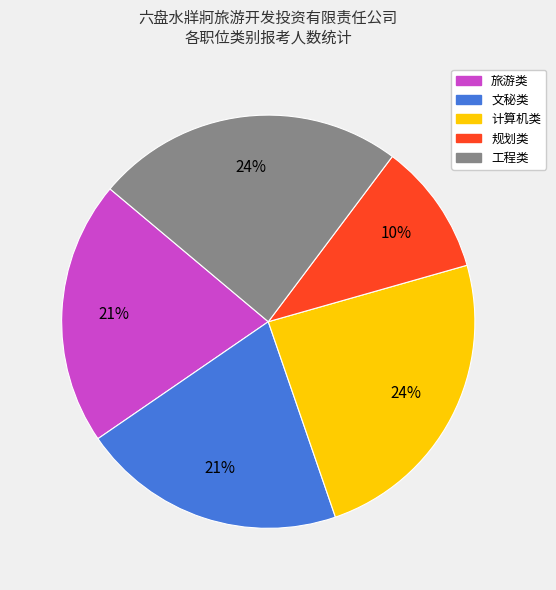

Combined, do 工程类 and 旅游类 account for over 50%?

No